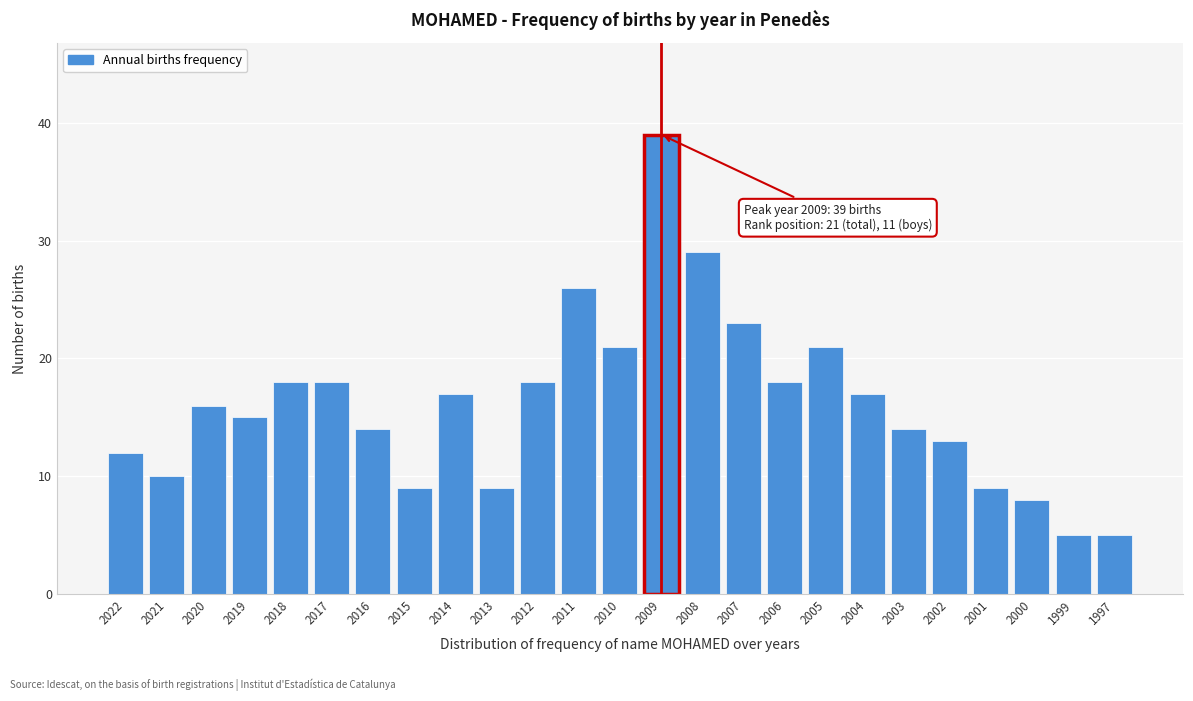

Reading right to left, extract all data points from this chart.

1997=5	1999=5	2000=8	2001=9	2002=13	2003=14	2004=17	2005=21	2006=18	2007=23	2008=29	2009=39	2010=21	2011=26	2012=18	2013=9	2014=17	2015=9	2016=14	2017=18	2018=18	2019=15	2020=16	2021=10	2022=12